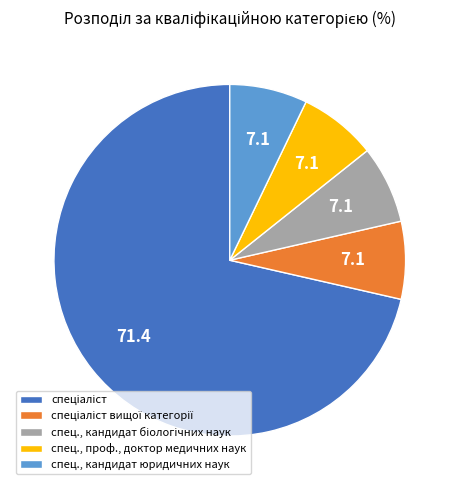

Is it true that спец., проф., доктор медичних наук is 7% of the pie?

True